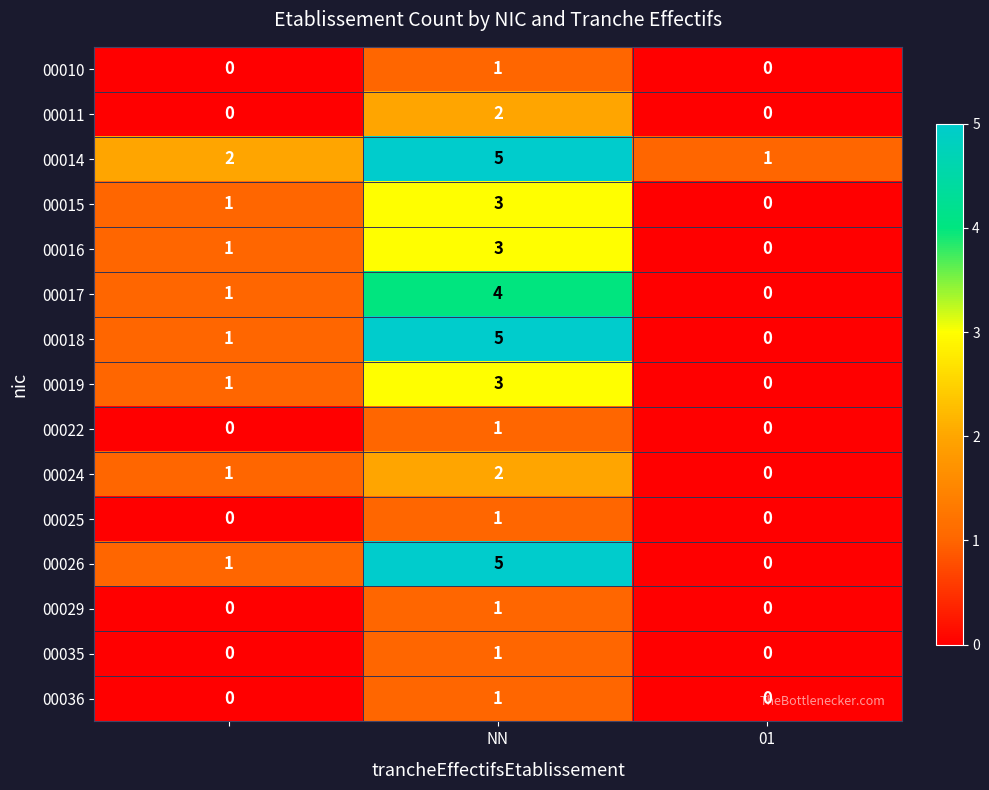

What is the highest value of the 00018 series?

5